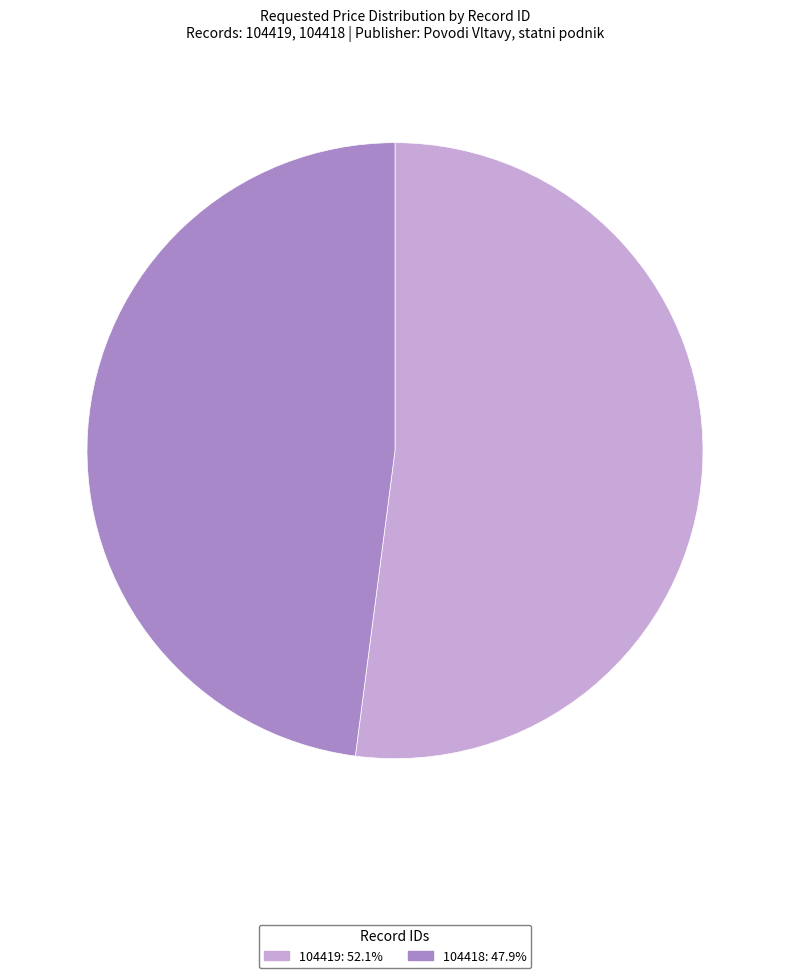

Is there any slice that represents more than half of the pie?

Yes